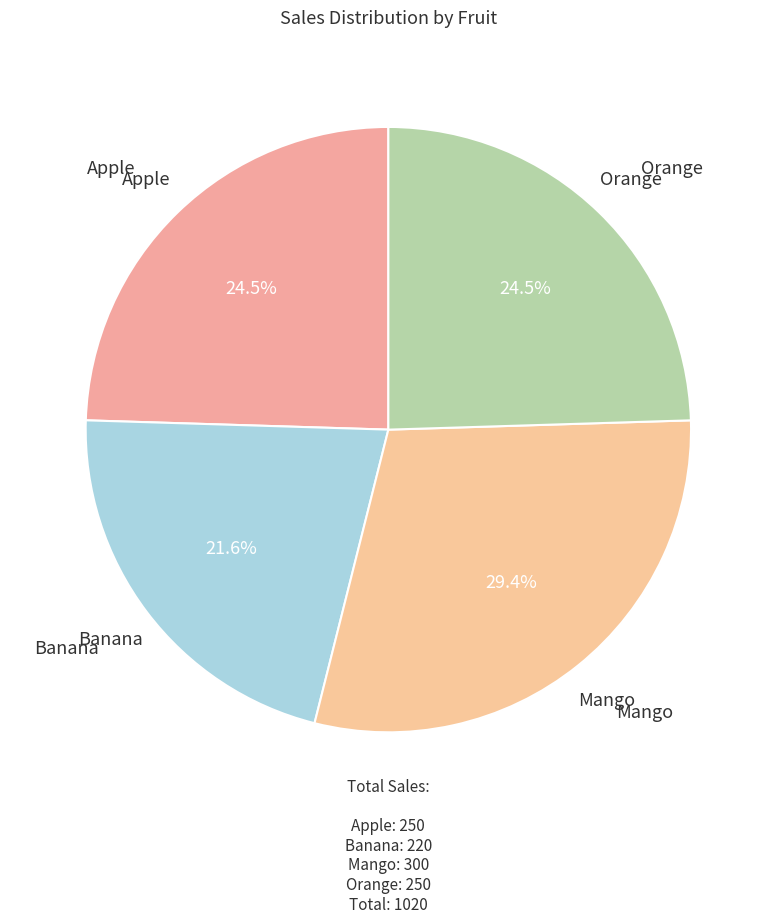

To the nearest percent, what is the average slice percentage?

25%